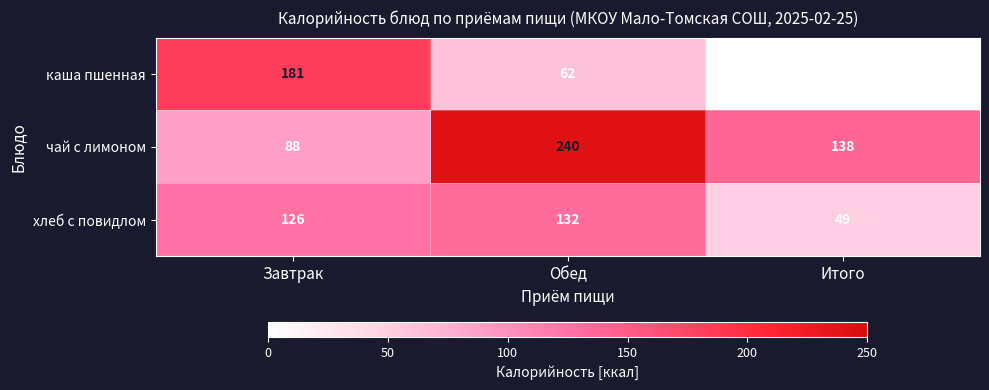

What value does the каша пшенная series have at Обед, to the nearest 5?

60